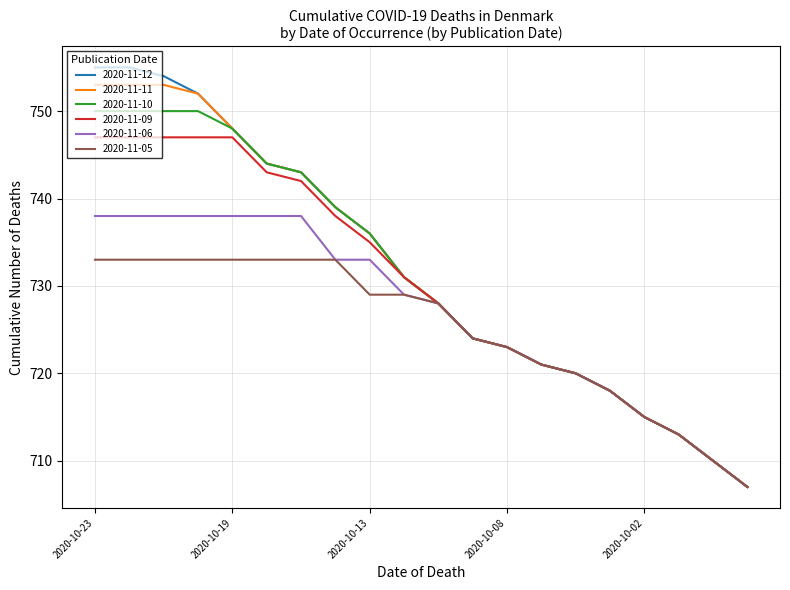

Which series has the largest range (max minus min)?

2020-11-12